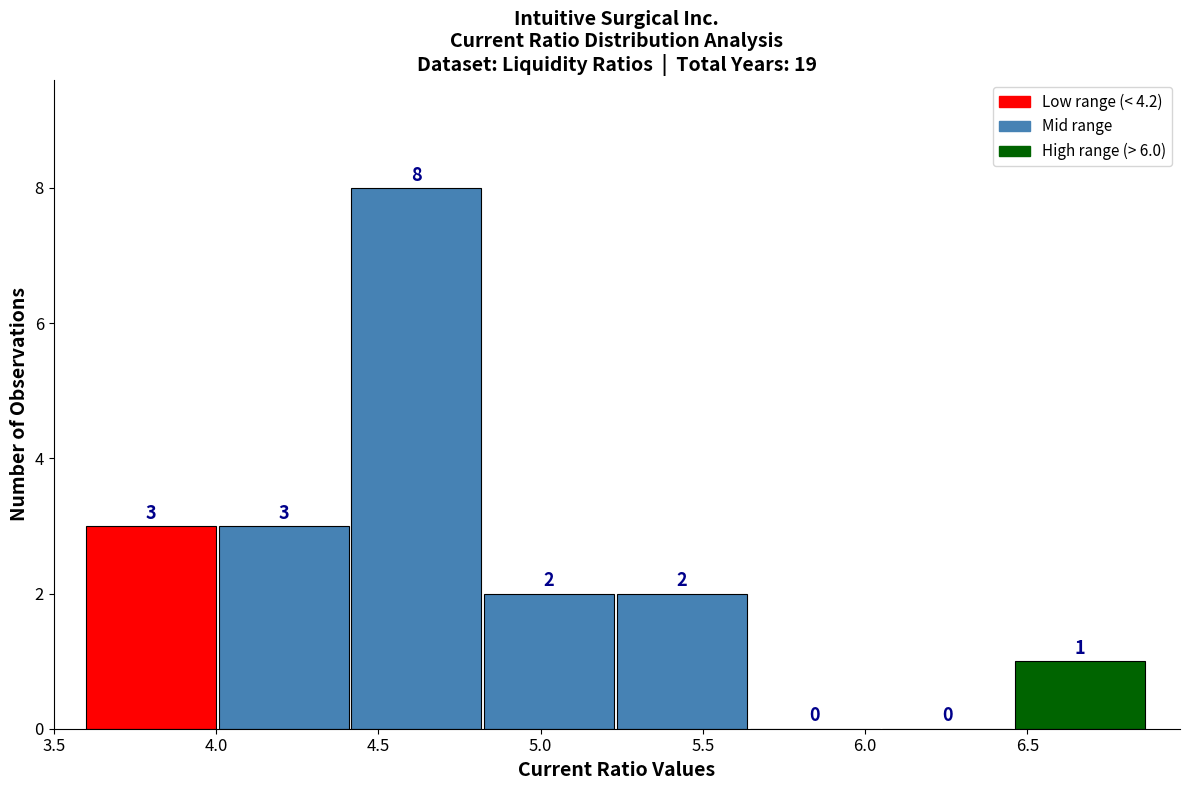

Reading left to right, transcribe this chart: for each bar, give the range it covers on the x-axis and its height. The bar edges are not printed on the chart, so give them approximately, as read against the axis.

3.60 to 4.00: 3
4.00 to 4.40: 3
4.40 to 4.85: 8
4.85 to 5.25: 2
5.25 to 5.65: 2
5.65 to 6.05: 0
6.05 to 6.45: 0
6.45 to 6.85: 1